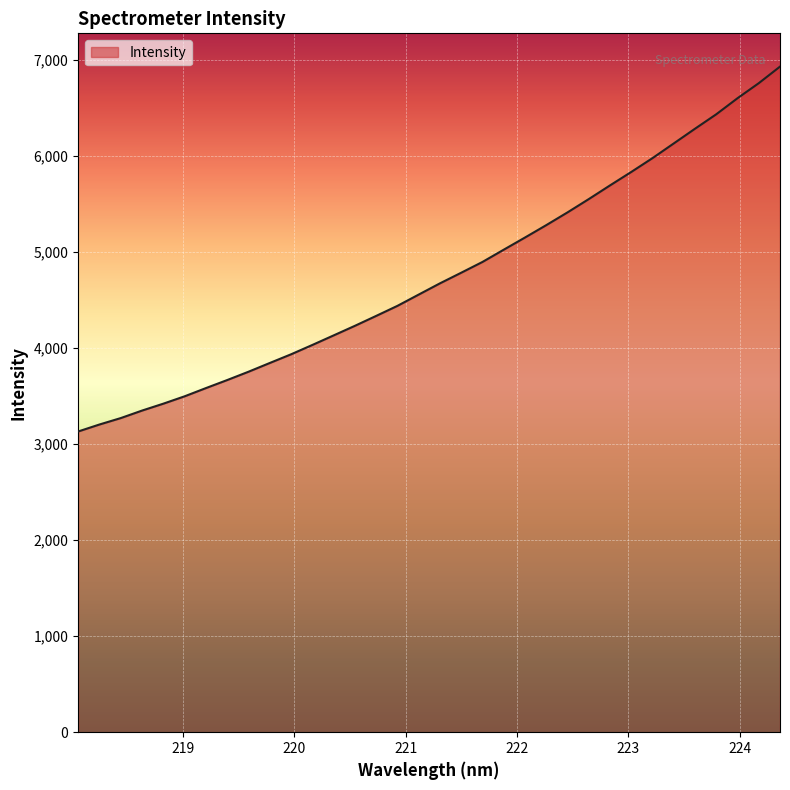

What is the minimum value shown in the chart?

3130.1